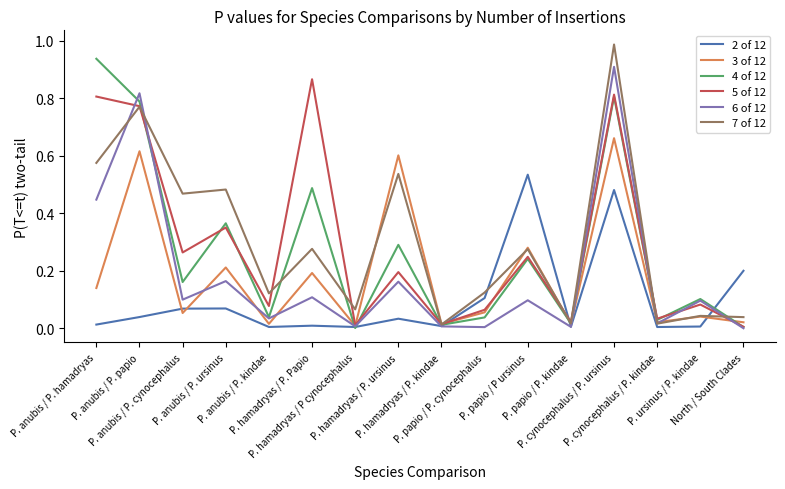

Which series has the largest total across all categories?

7 of 12